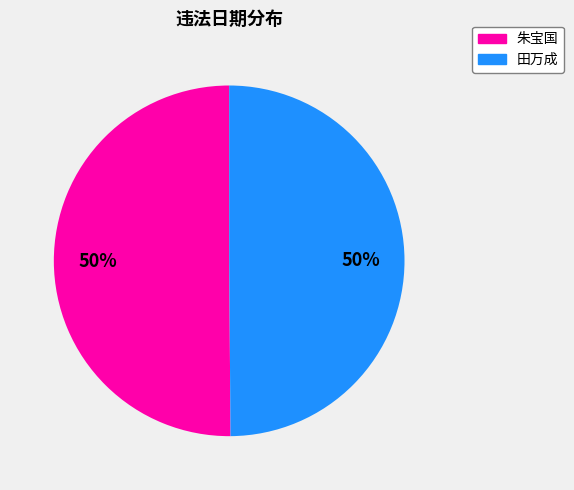

True or false: 田万成 accounts for 50% of the total.

True